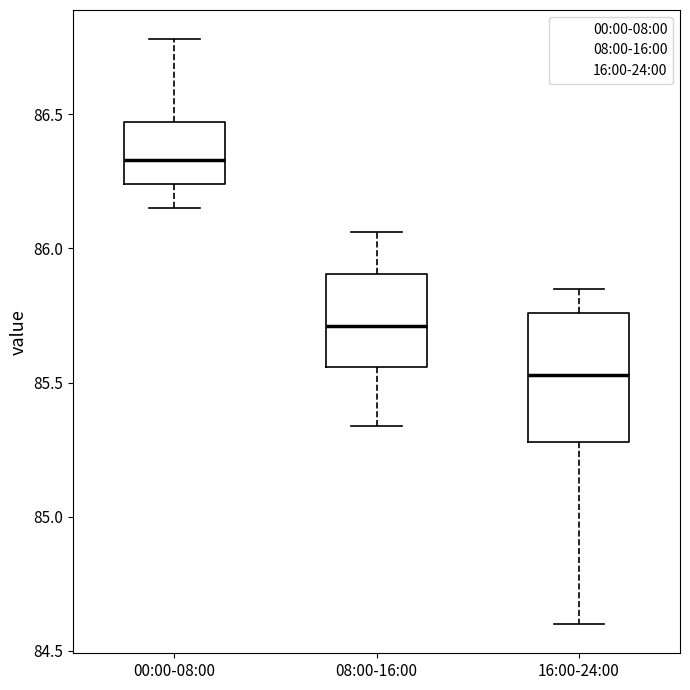

Reading left to right, transcribe this box plot: for each box, give where its median line is, the range the box spans, and where its two whiskers end, as read against the y-axis. The values are not printed on the chart, so give them approximately, as read against the axis.

00:00-08:00: median 86.35, box 86.25 to 86.45, whiskers 86.15 to 86.80
08:00-16:00: median 85.70, box 85.55 to 85.90, whiskers 85.35 to 86.05
16:00-24:00: median 85.55, box 85.30 to 85.75, whiskers 84.60 to 85.85